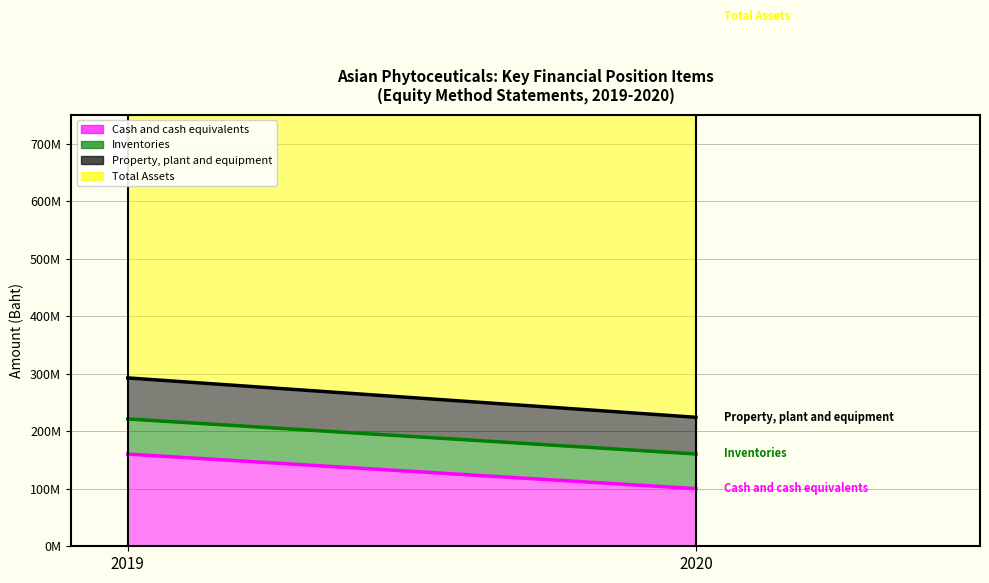

What is the difference between the highest and lowest values at 2020?

636508636